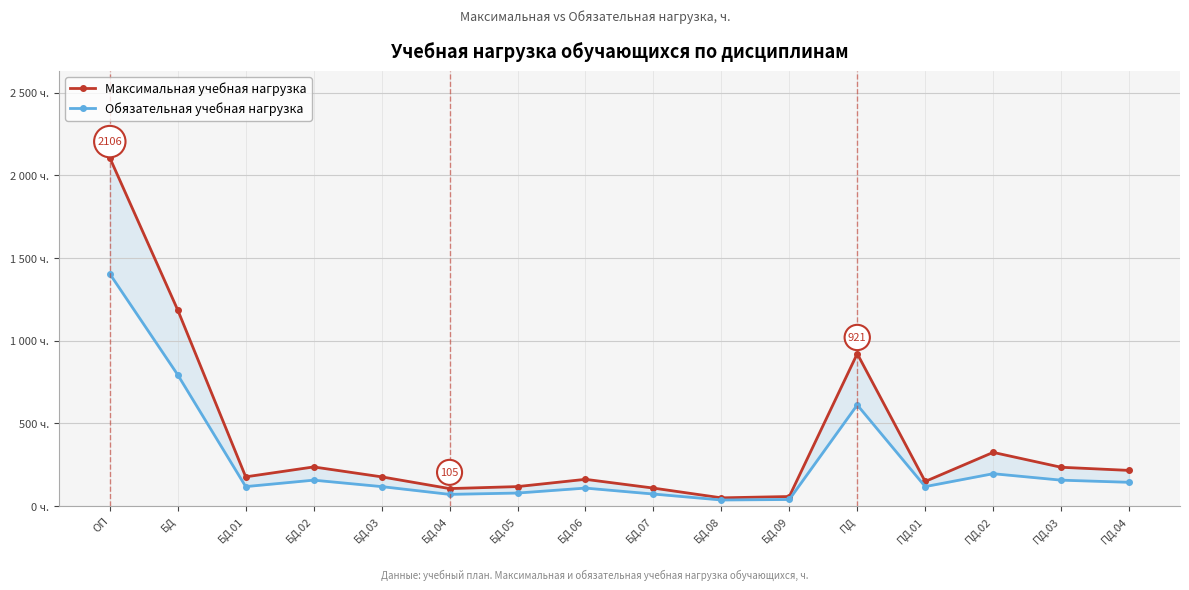

At which category does the chart reach its minimum across all series?

БД.08